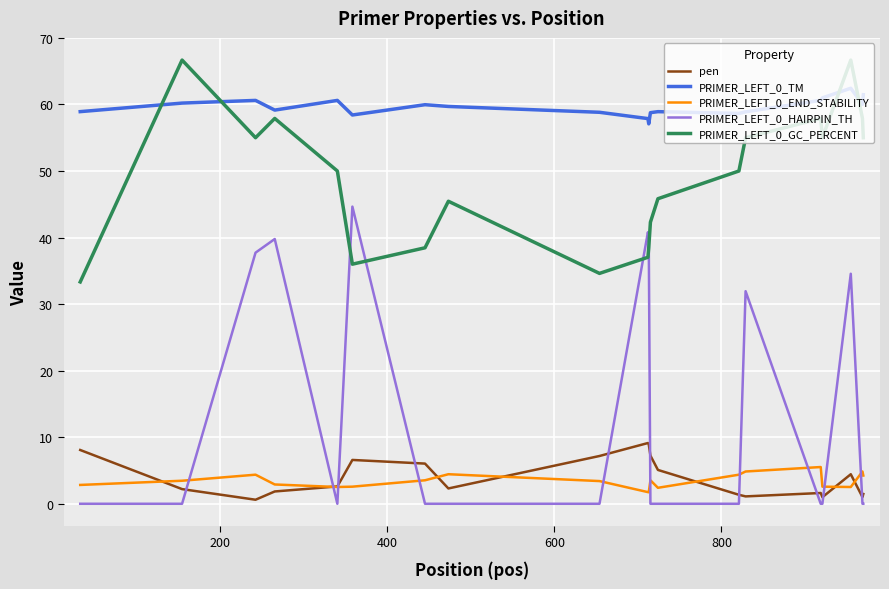

Rank the series by their maximum value, from highest to lowest.

PRIMER_LEFT_0_GC_PERCENT, PRIMER_LEFT_0_TM, PRIMER_LEFT_0_HAIRPIN_TH, pen, PRIMER_LEFT_0_END_STABILITY